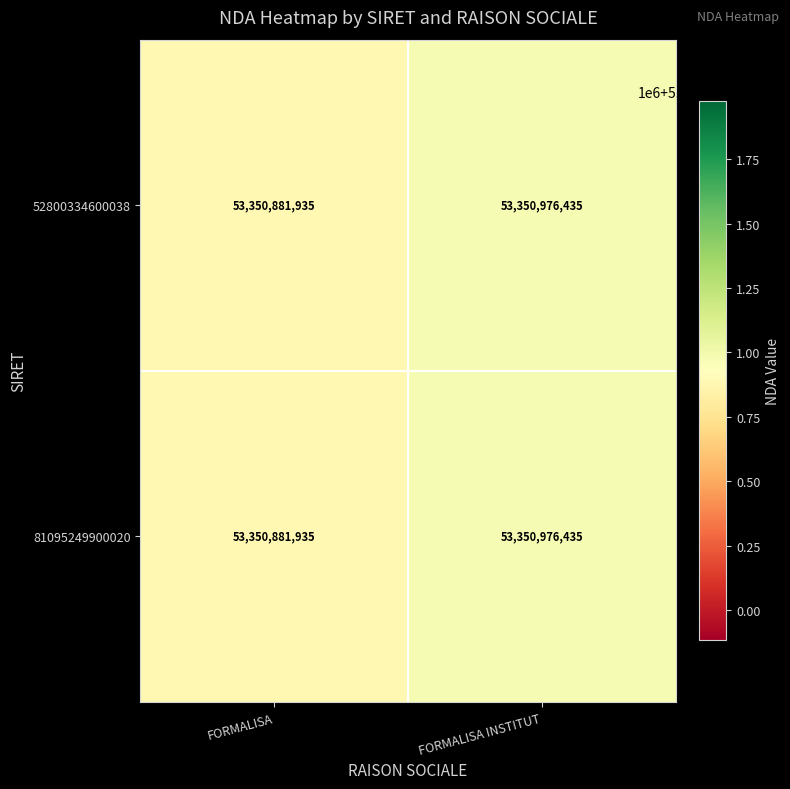

Is the value of 52800334600038 at FORMALISA greater than the value of 81095249900020 at FORMALISA INSTITUT?

No